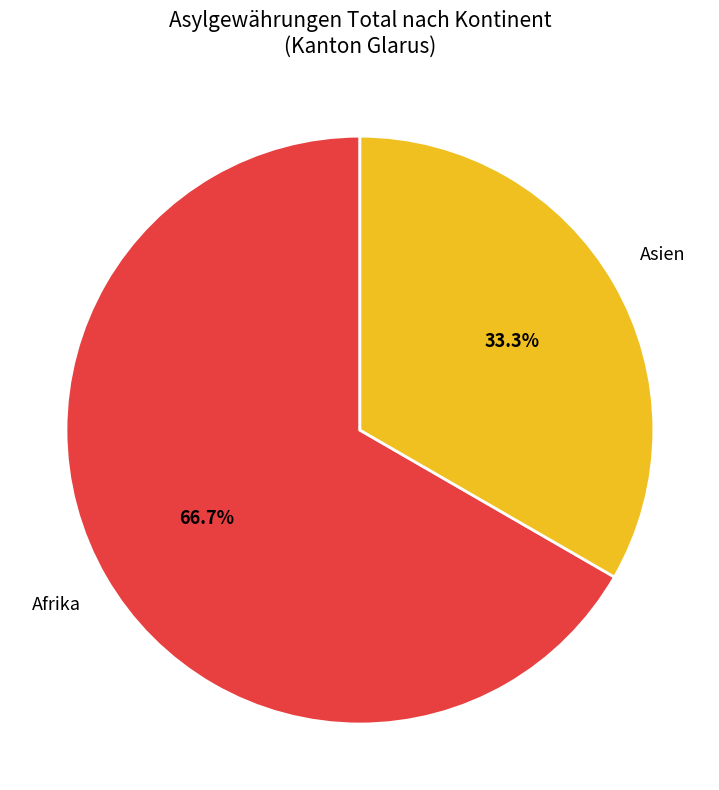

Is there any slice that represents more than half of the pie?

Yes